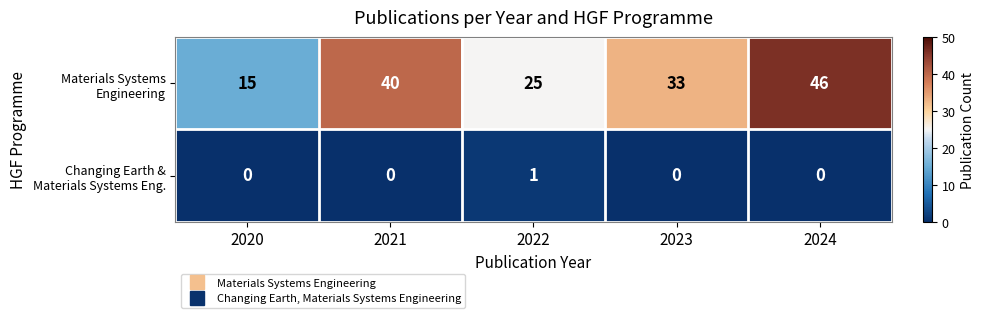

What is the difference between the highest and lowest values at 2023?

33